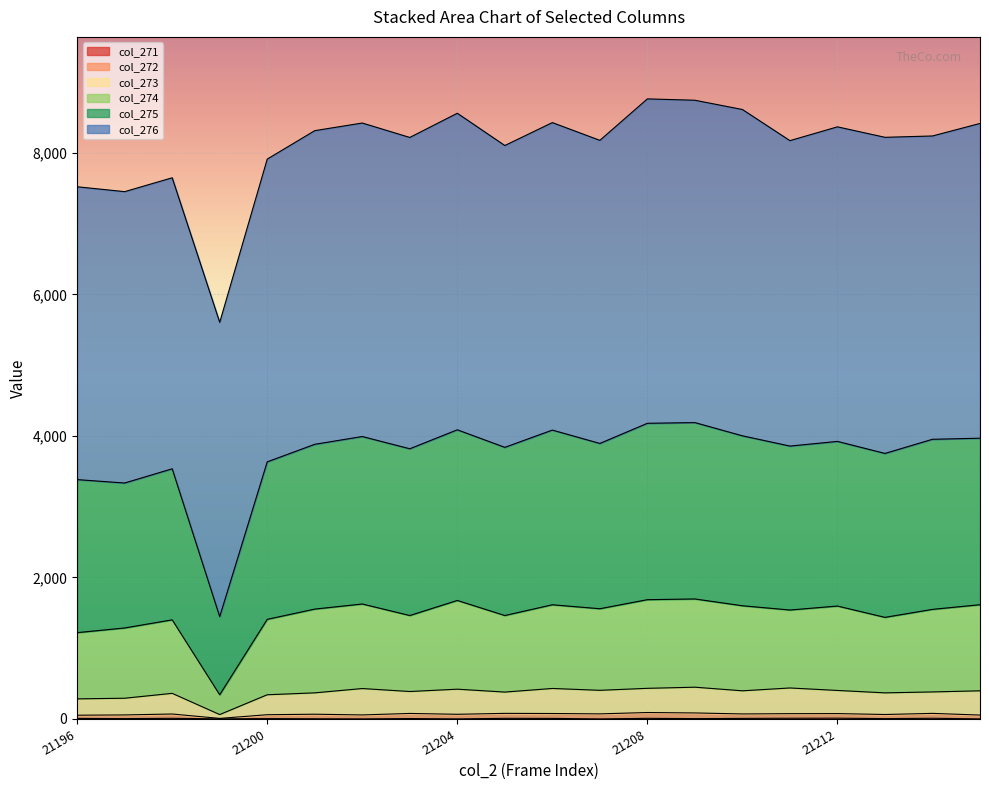

What is the sum of all col_272 values?

1898